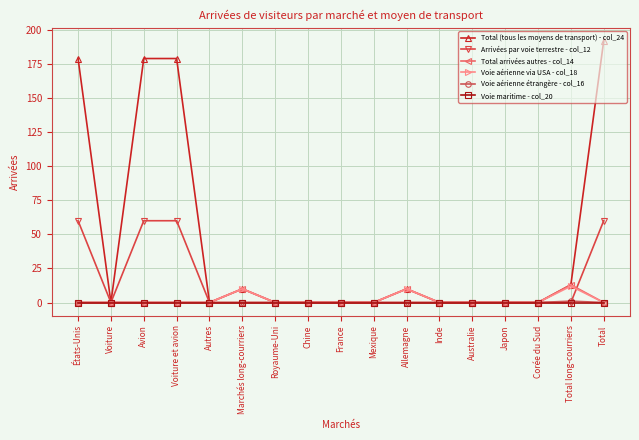

Which category has the highest value in the Total arrivées autres - col_14 series?

Total long-courriers